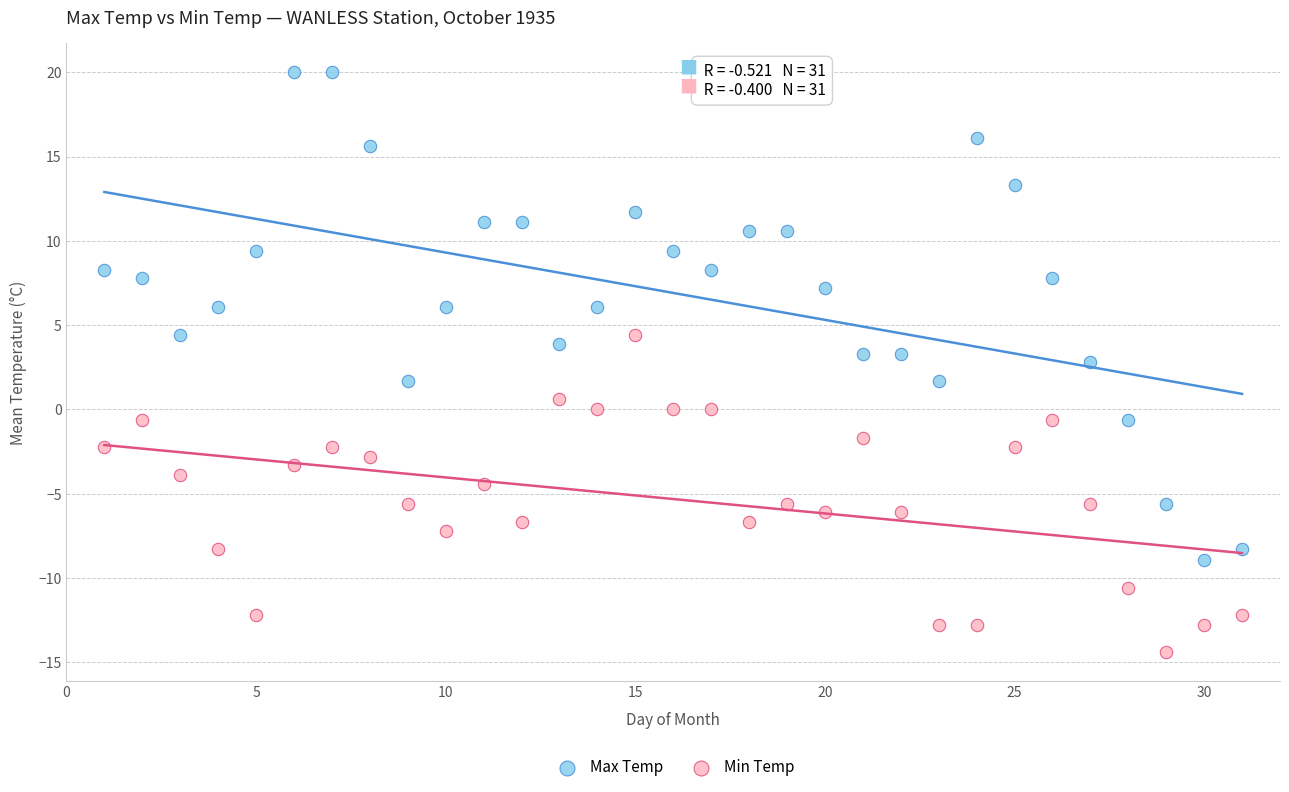

Which series contains the highest Y value?

Max Temp